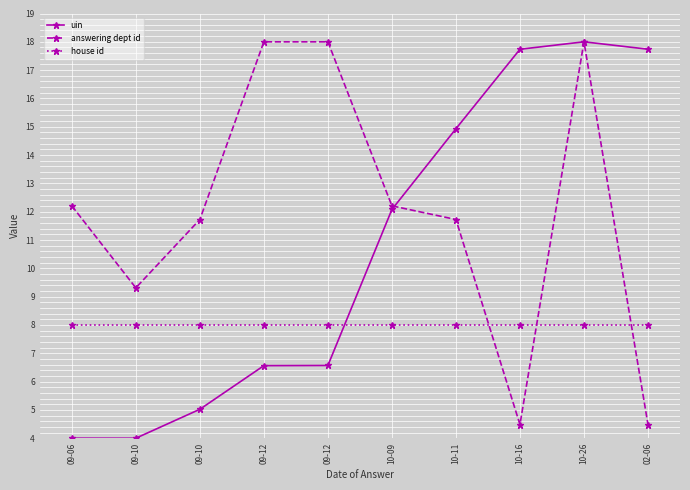

What is the difference between the second highest and second lowest values in the uin series?

13.7